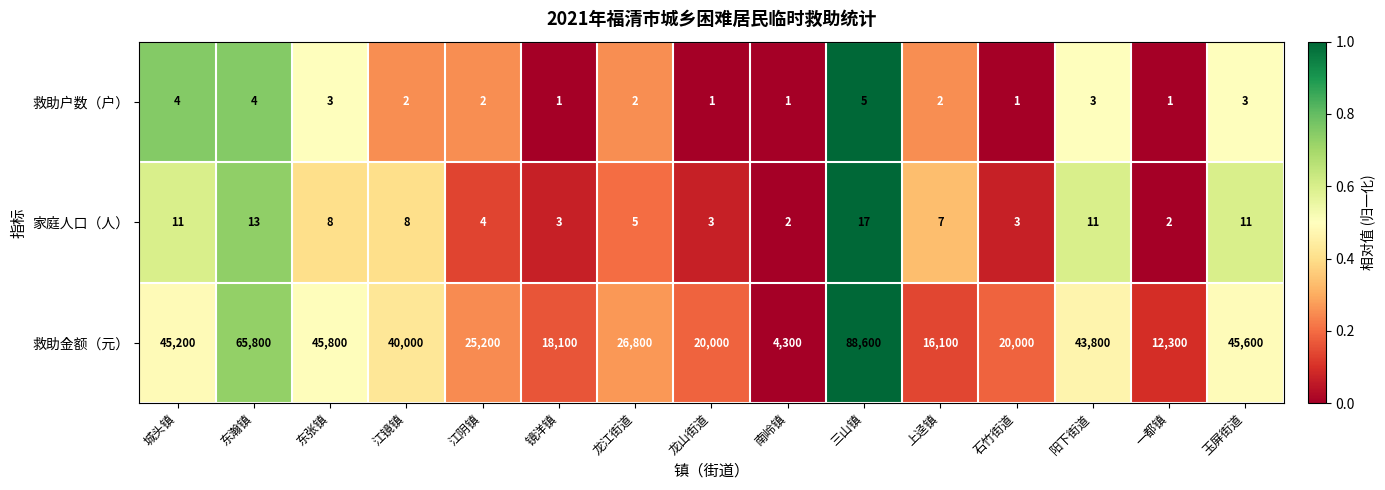

Which label corresponds to the largest value in the chart?

三山镇